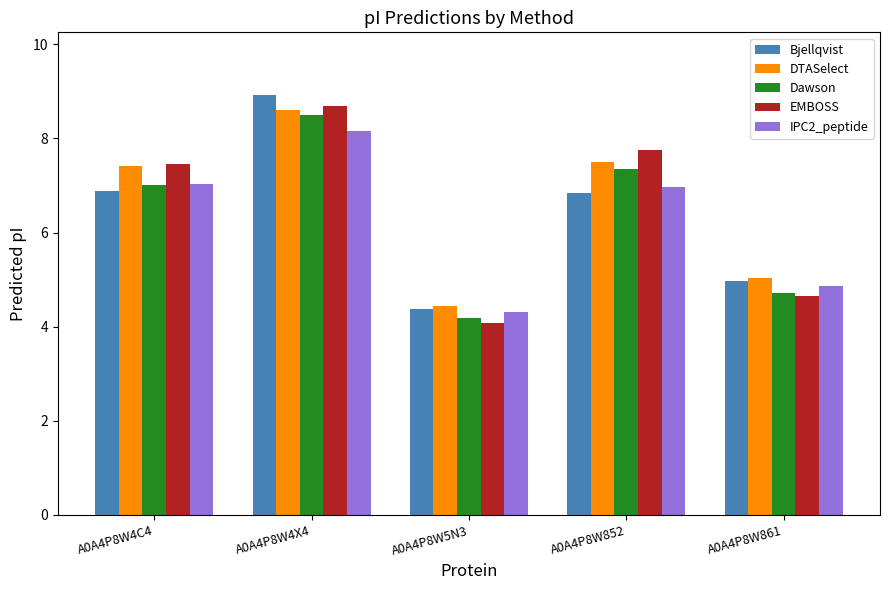

What is the label of the 3rd bar from the right?

A0A4P8W5N3